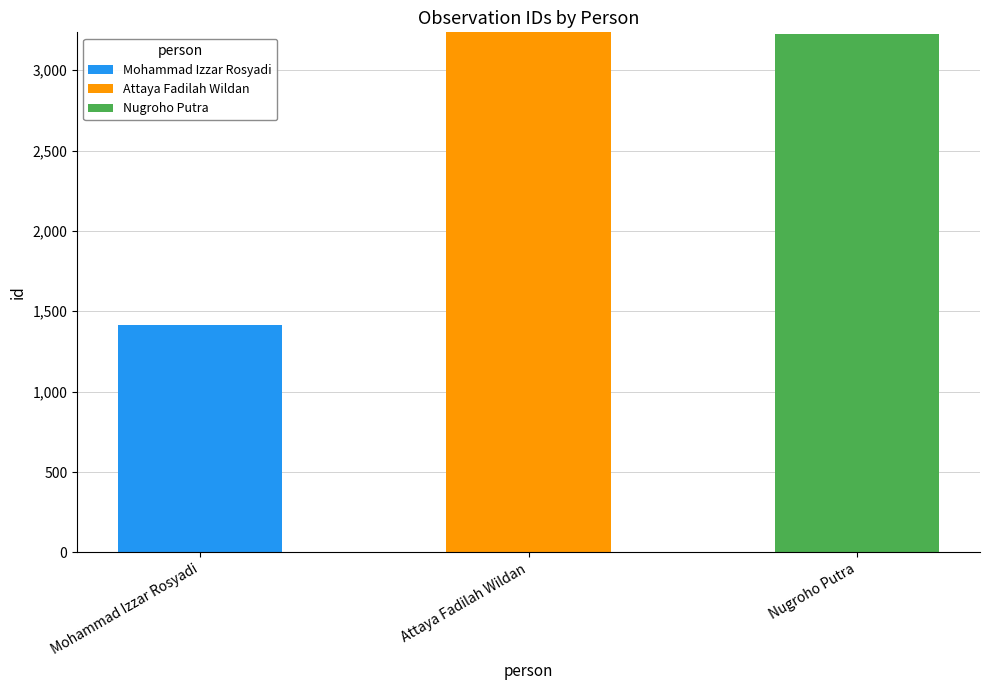

What is the maximum value for Mohammad Izzar Rosyadi?

1413